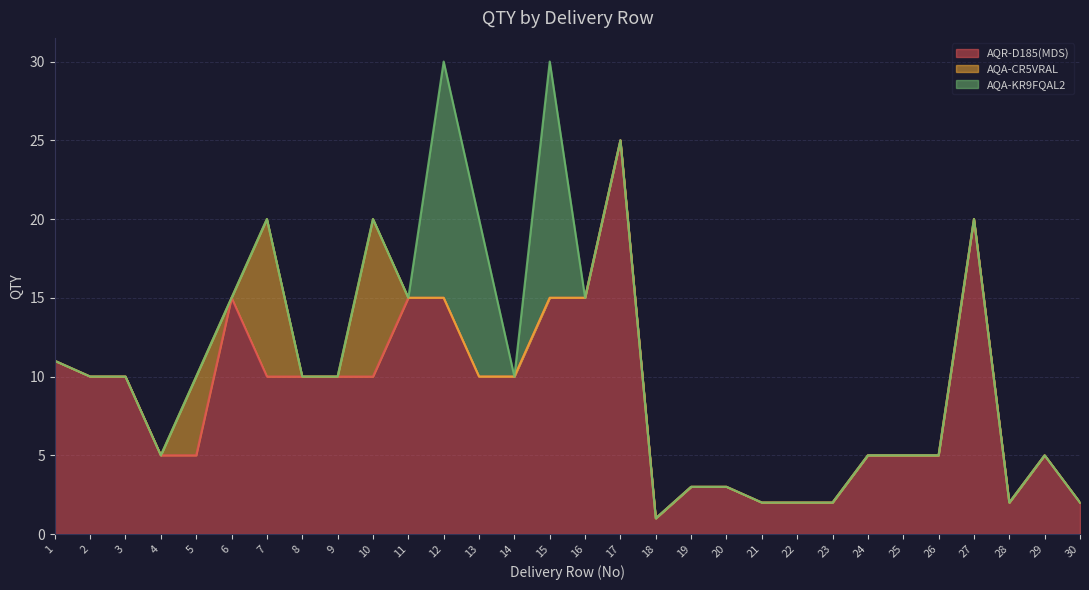

At which category is the sum across all series the highest?

12